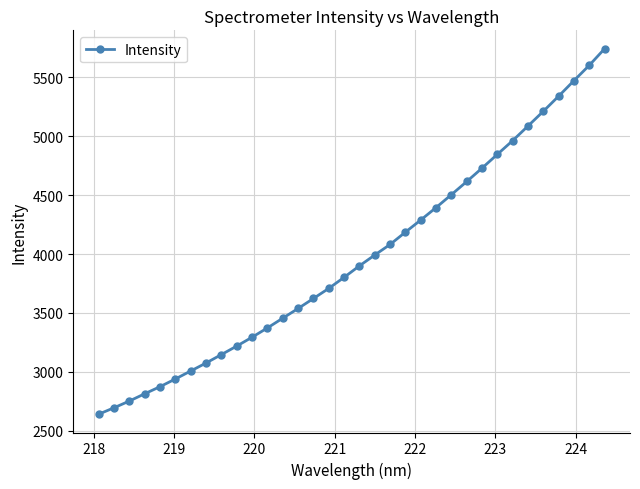

True or false: there are more than 2 points higher than both neighbors.

False